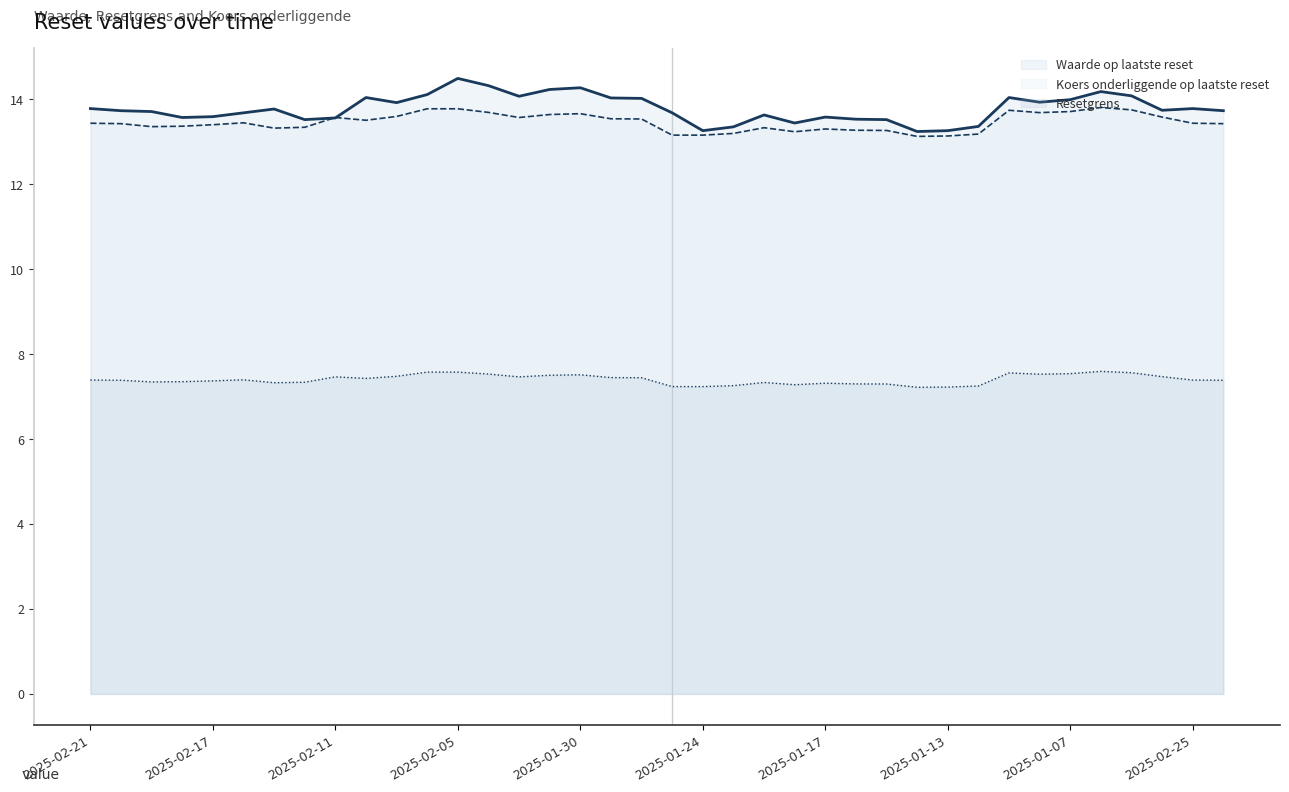

True or false: Resetgrens has a value of 2.1 at 2025-01-08.

False